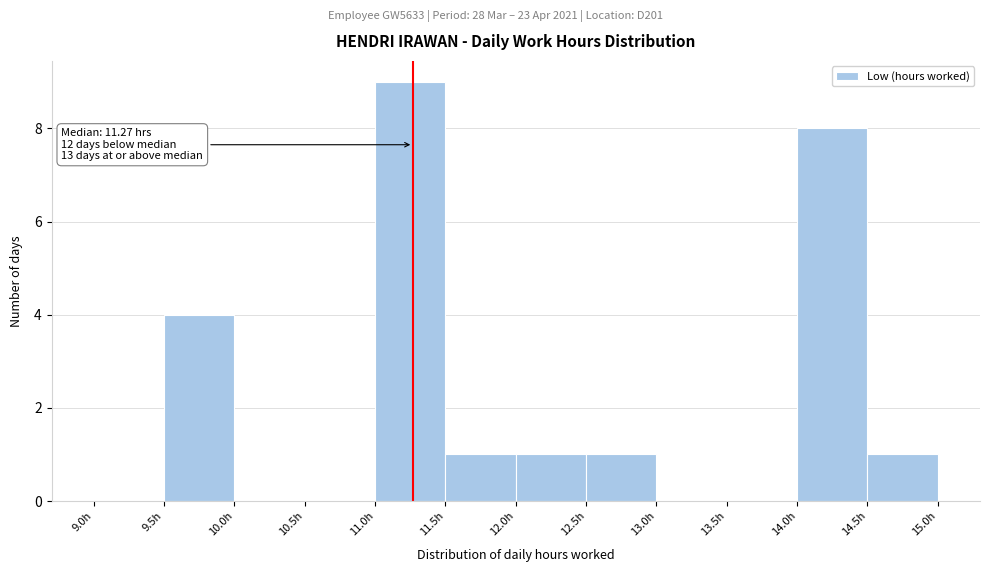

Which range on the x-axis has the tallest bar?

11.0 to 11.5